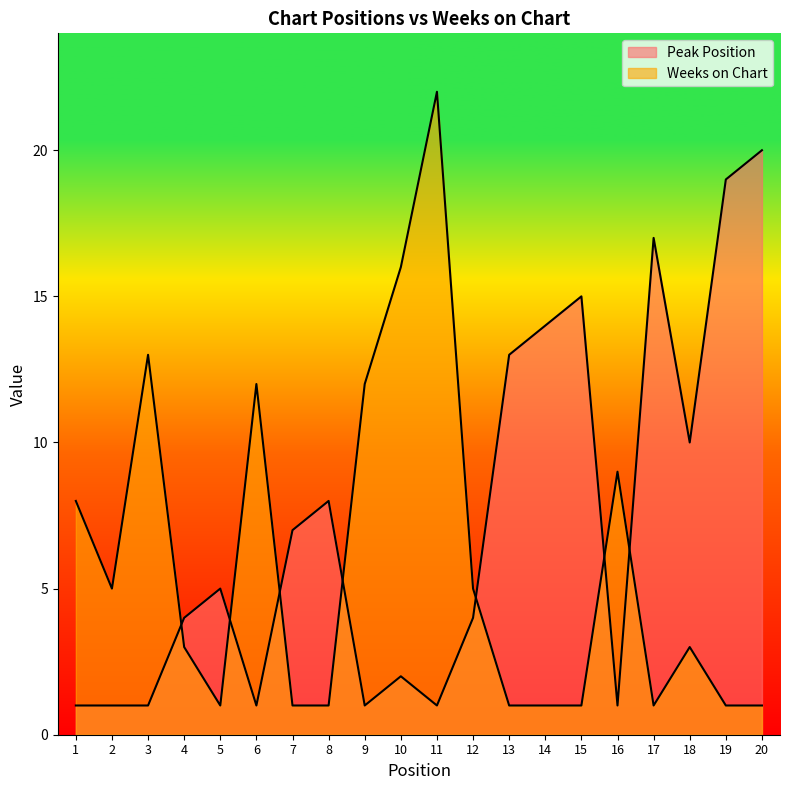

Where is Weeks on Chart nearest to the value 11?

6